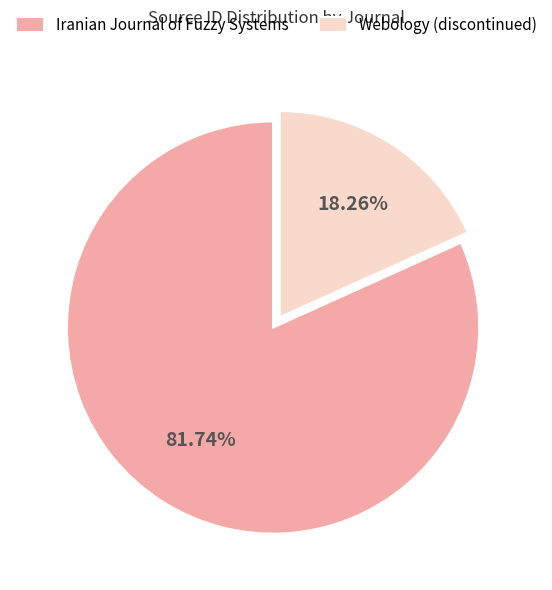

Count the number of slices in the pie.

2